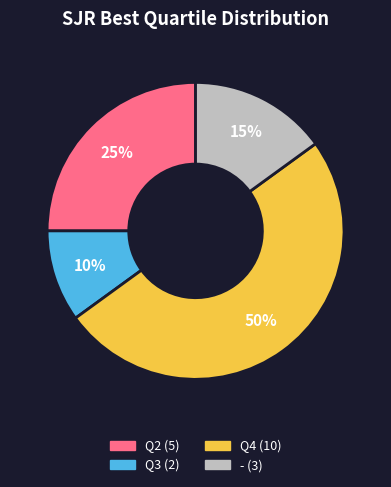

To the nearest percent, what is the difference between the - and Q4 slice percentages?

35%